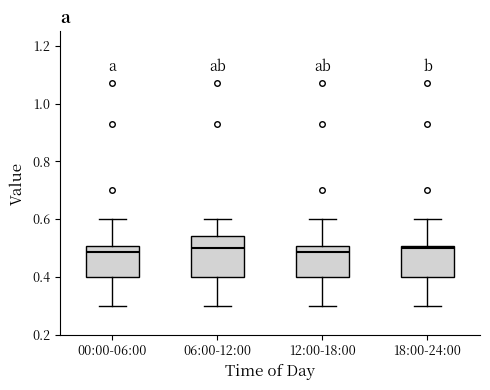

Reading left to right, transcribe this box plot: for each box, give where its median line is, the range the box spans, and where its two whiskers end, as read against the y-axis. The values are not printed on the chart, so give them approximately, as read against the axis.

00:00-06:00: median 0.48, box 0.40 to 0.50, whiskers 0.30 to 0.60
06:00-12:00: median 0.50, box 0.40 to 0.54, whiskers 0.30 to 0.60
12:00-18:00: median 0.48, box 0.40 to 0.50, whiskers 0.30 to 0.60
18:00-24:00: median 0.50 (just below the box's upper edge), box 0.40 to 0.50, whiskers 0.30 to 0.60